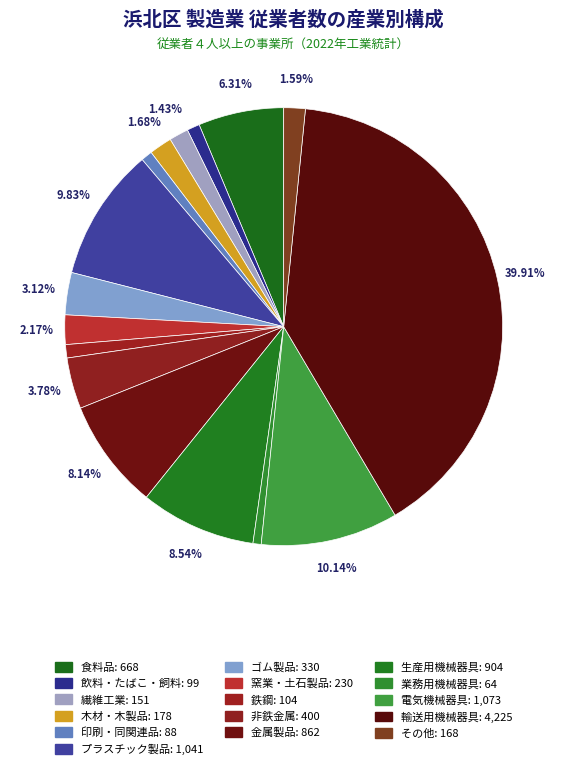

Count the number of slices in the pie.

16